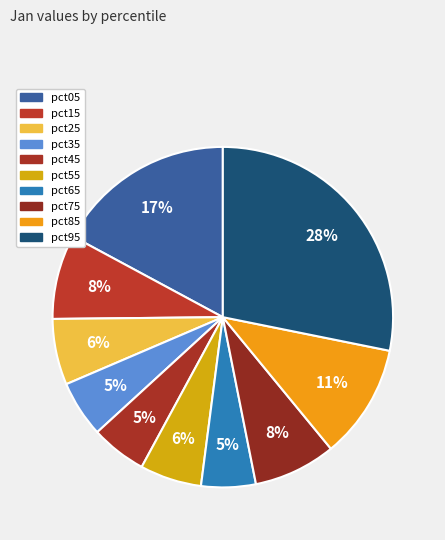

The pct65 slice represents 5% of the pie. True or false?

True